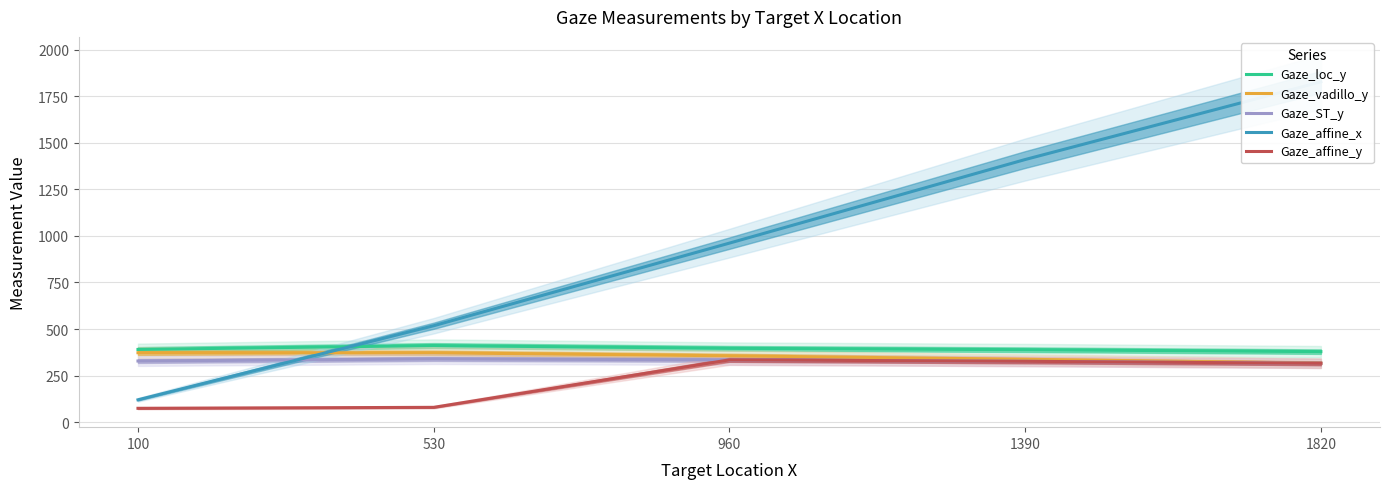

Is it true that Gaze_affine_y equals 80.0 at 530?

True